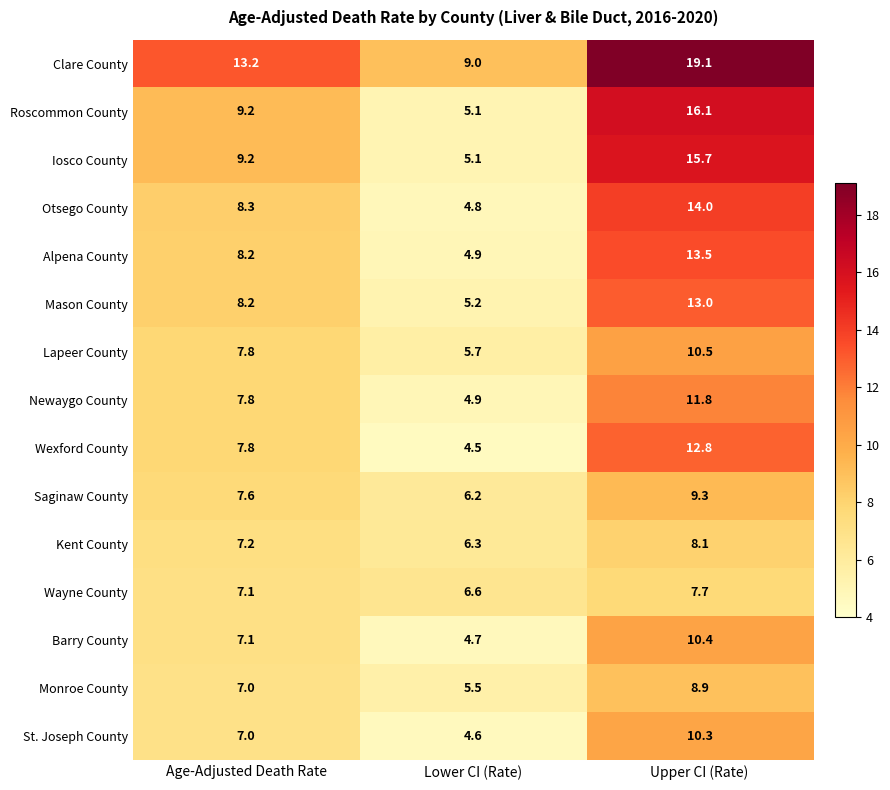

What value does the Barry County series have at Lower CI (Rate)?

4.7